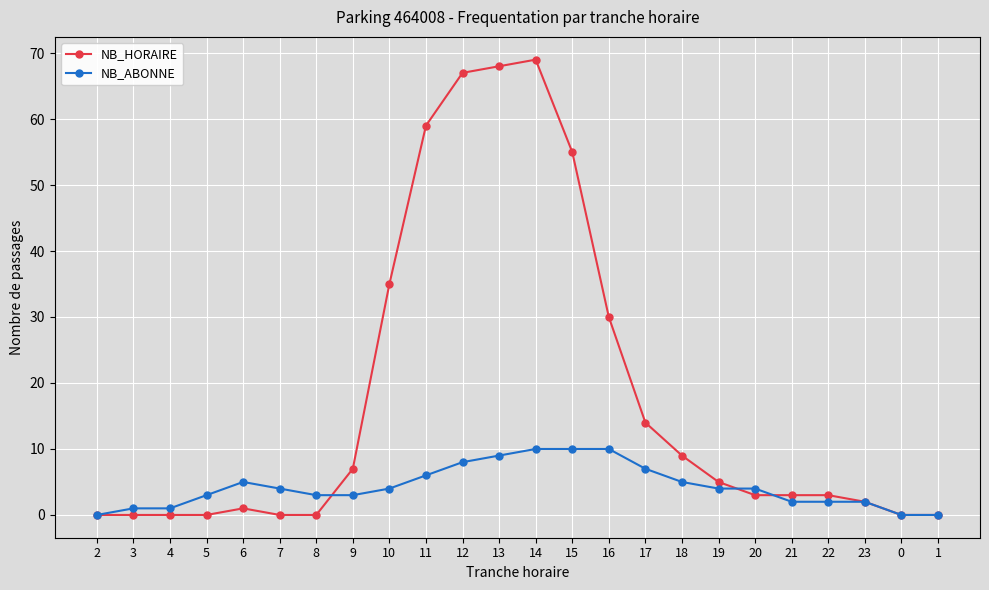

What is the difference between the NB_HORAIRE values at 17 and 11?

45